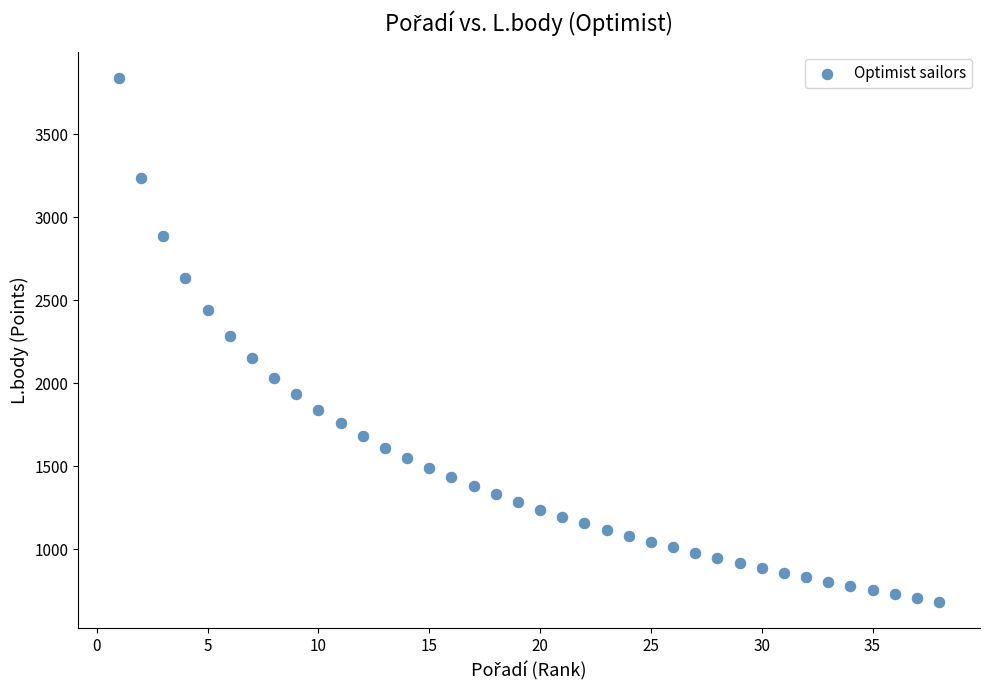

What is the range of X values (max minus min)?

37